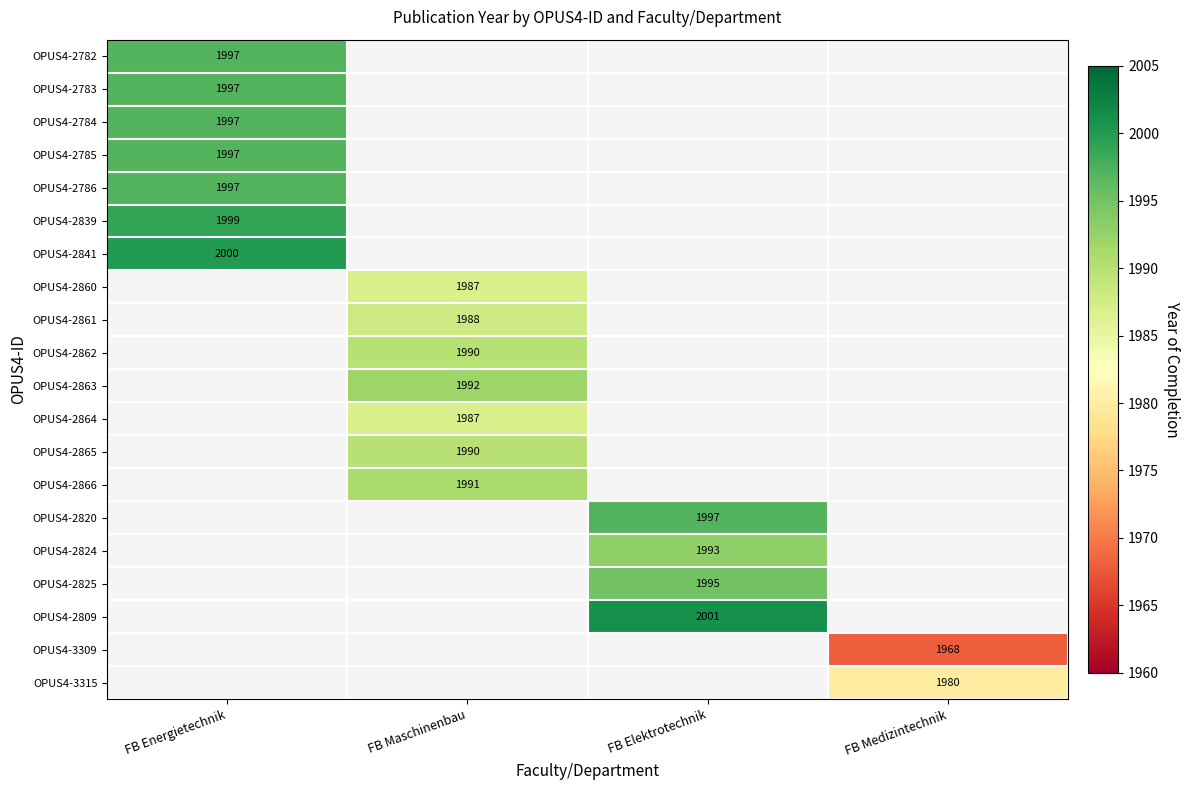

The value of OPUS4-2863 at FB Maschinenbau is 1992. True or false?

True